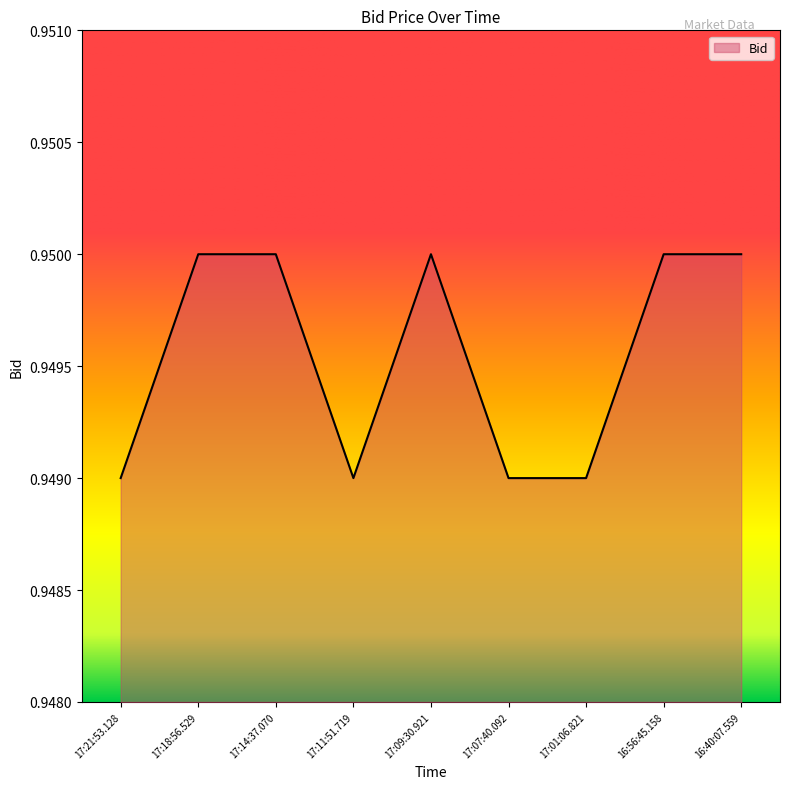

What is the sum of all values?

8.5